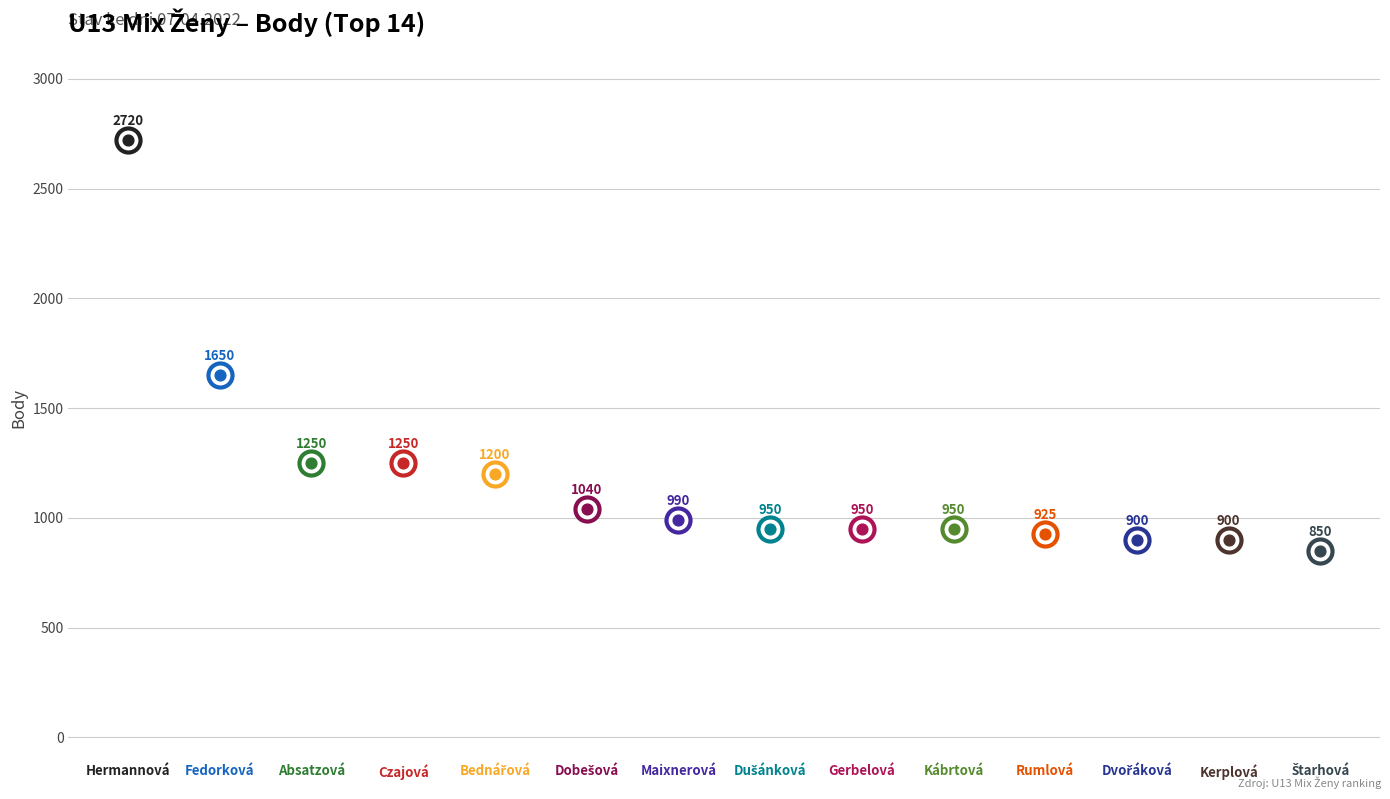

Approximately how many times larger is the value at Maixnerová compared to Dvořáková?

1.1